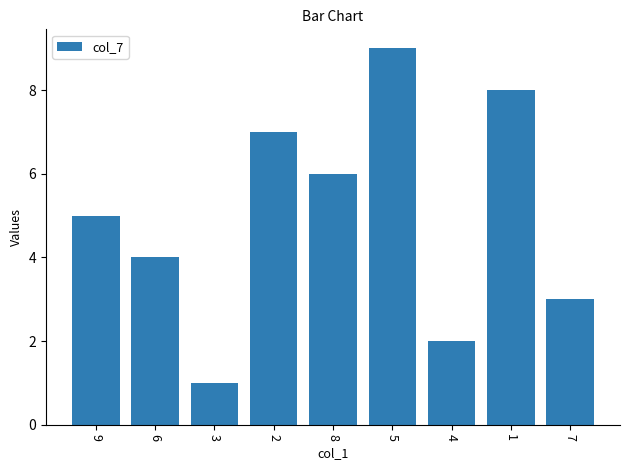

How many data points are less than 5?

4